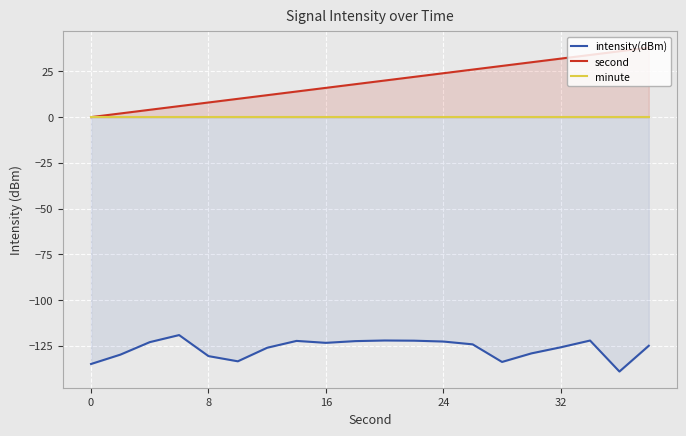

How many interior local peaks does the intensity(dBm) series have?

4